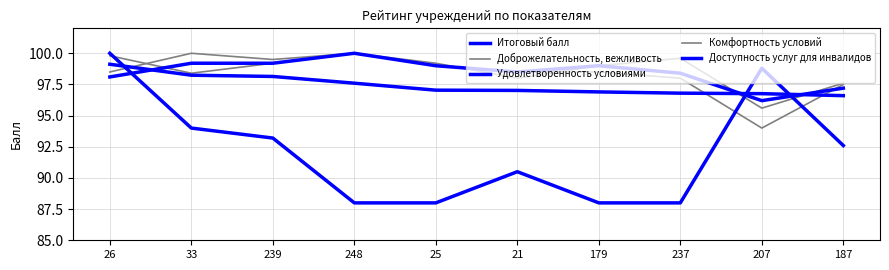

Does the chart display data point markers on the line(s)?

No